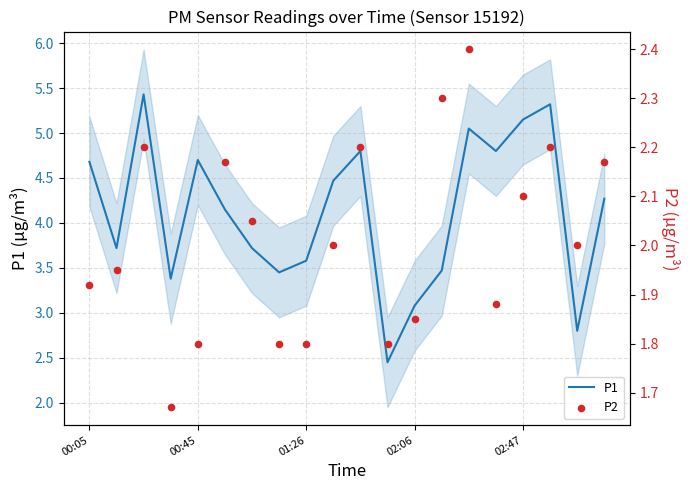

Which series has the largest Y range (max minus min)?

P1